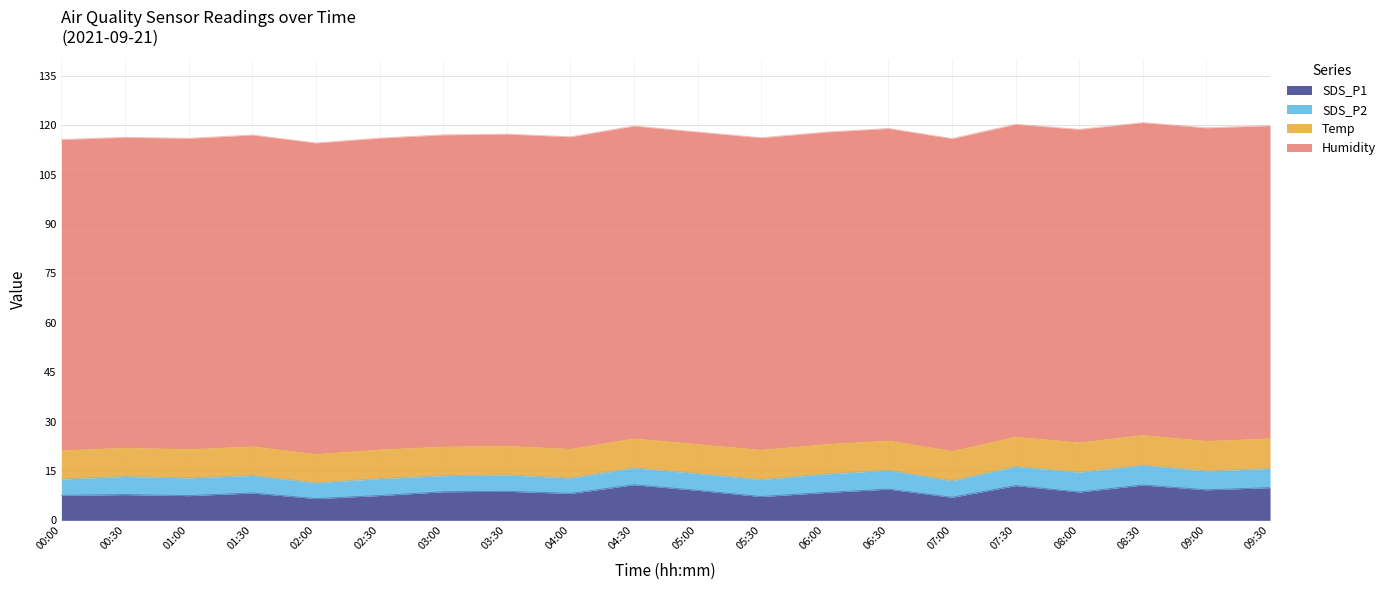

True or false: SDS_P1 has more than 0 interior local peaks.

True